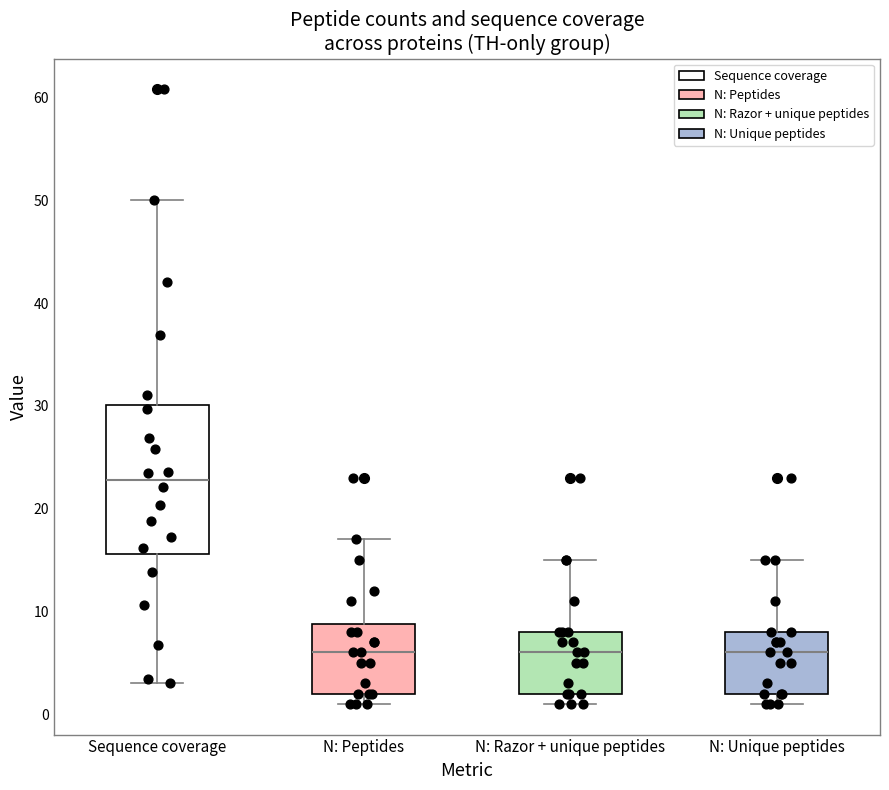

Where is the upper edge of the box for N: Unique peptides on the y-axis? The values are not printed on the chart, so give them approximately, as read against the axis.

8